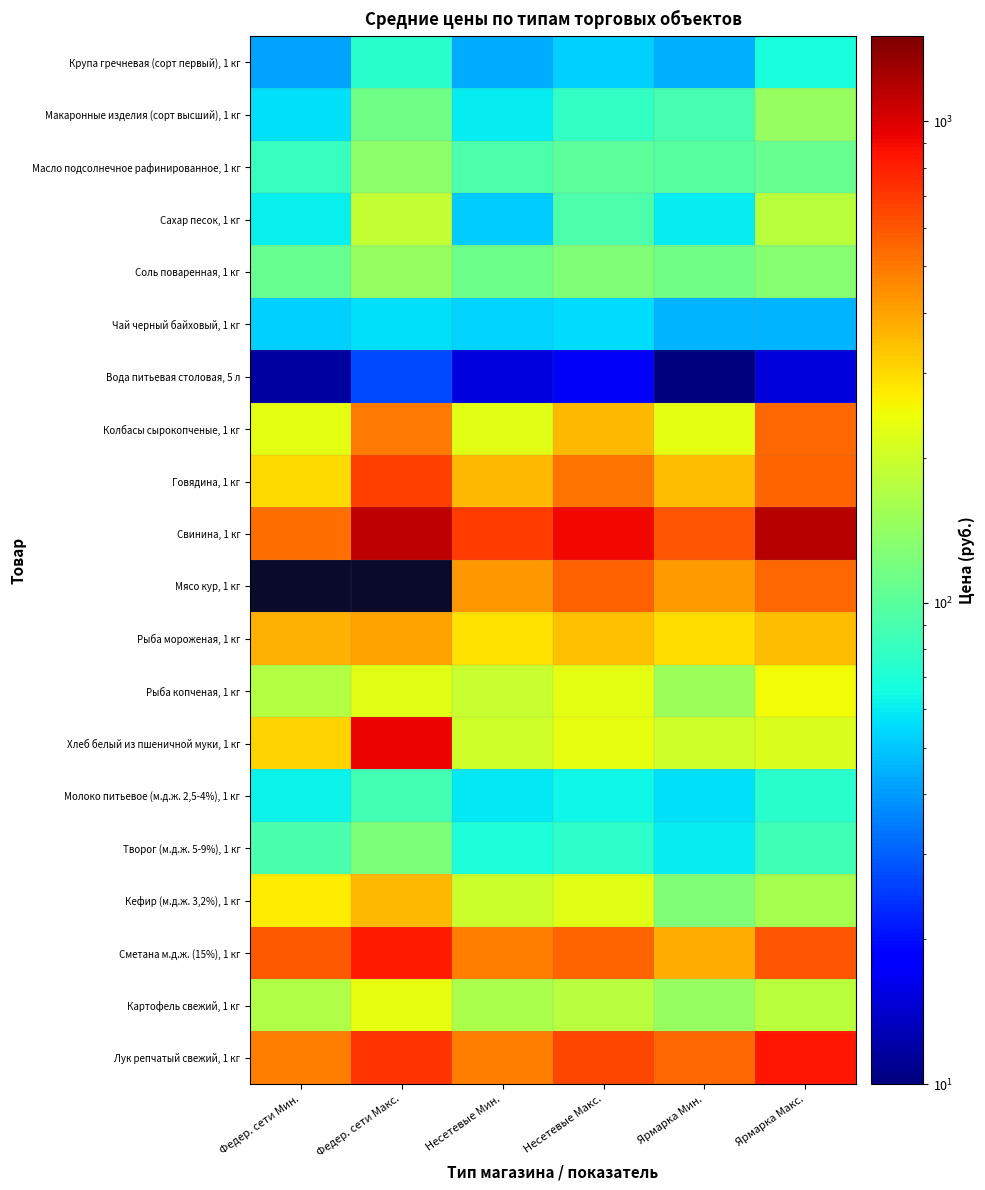

Which series has the largest range (max minus min)?

Хлеб белый из пшеничной муки, 1 кг